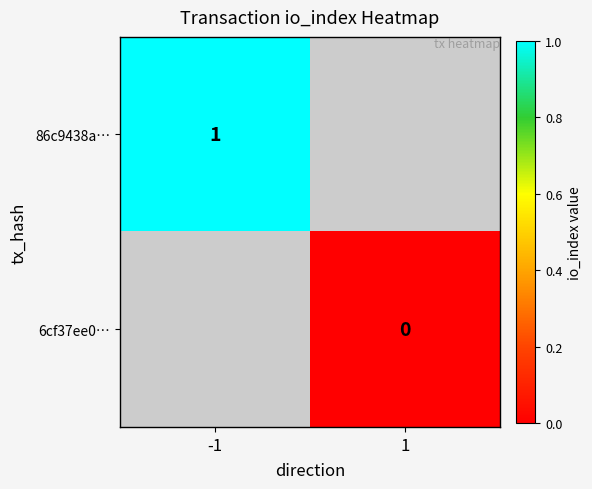

The value of 86c9438a… at -1 is 0. True or false?

False